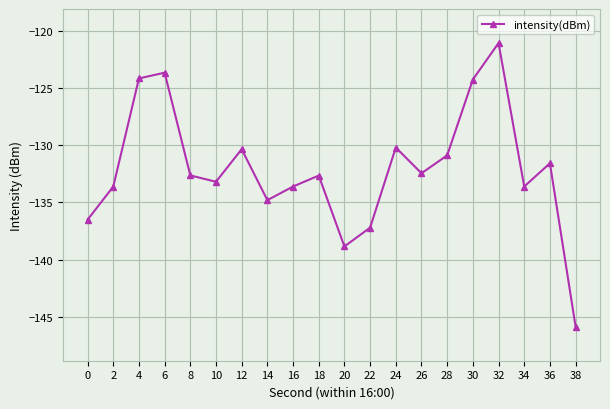

What is the smallest value displayed?

-145.9